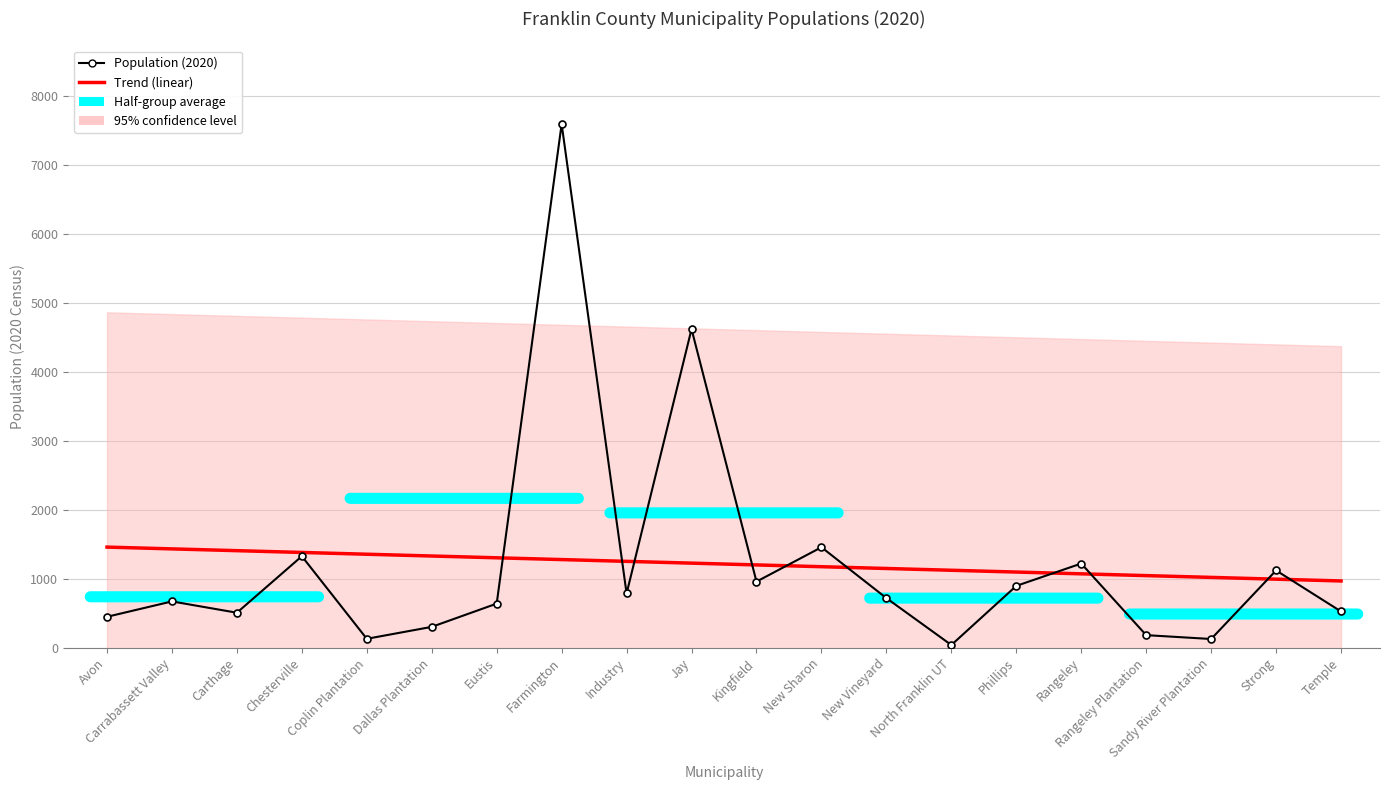

What is the sum of all Population (2020) values?

24297.0